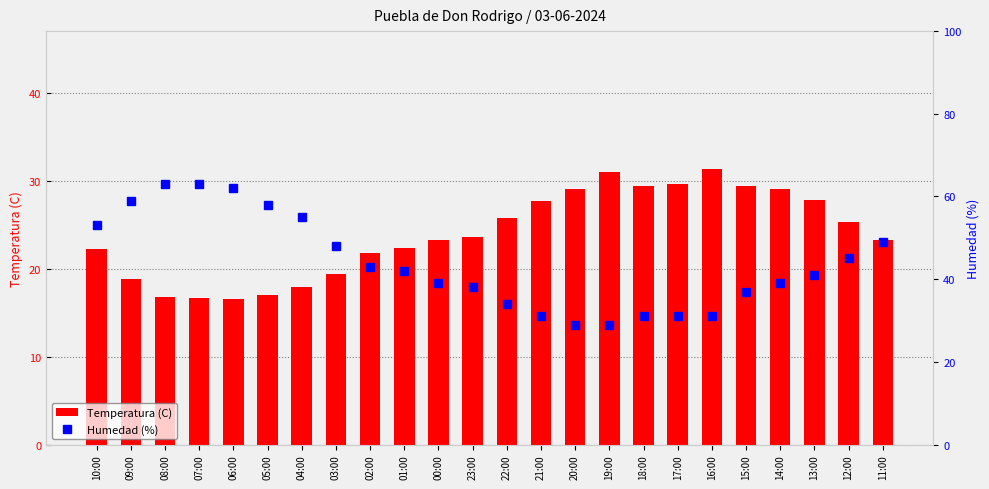

What is the label of the 15th bar from the right?

01:00